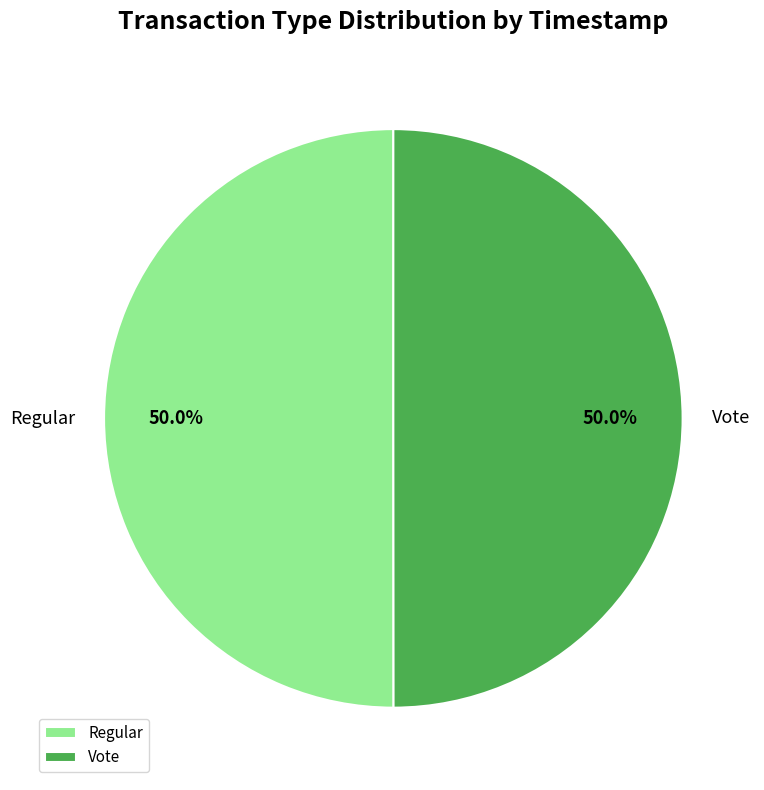

What percentage is the Regular slice, to the nearest percent?

50%